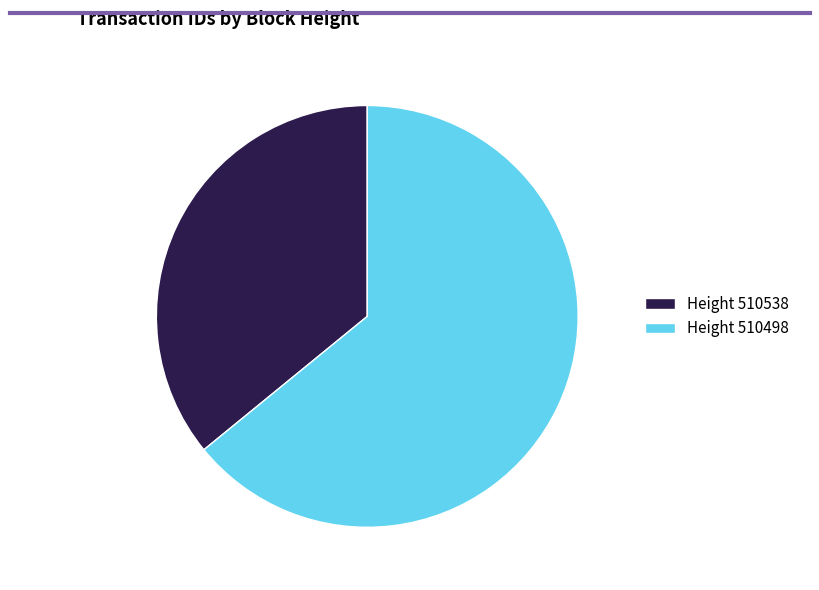

Is the sum of Height 510498 and Height 510538 greater than half?

Yes